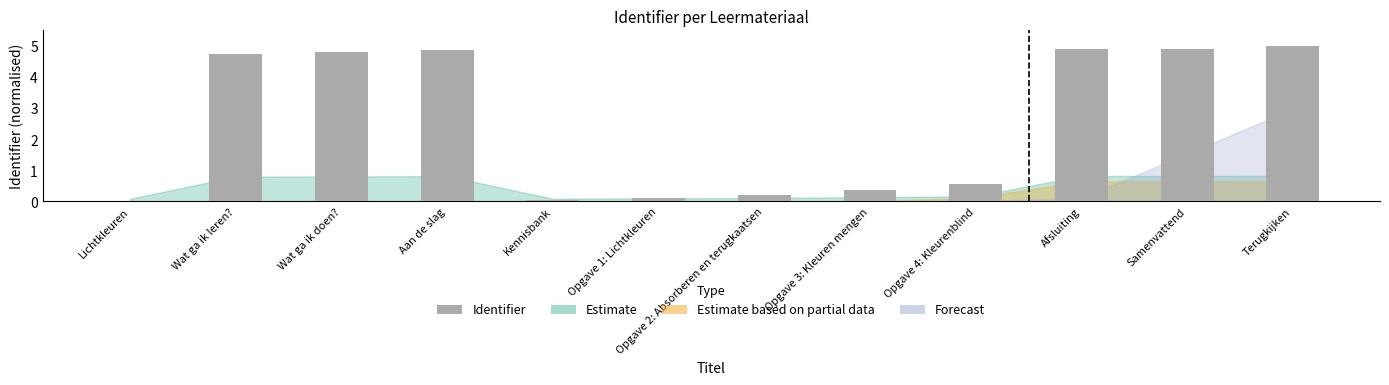

What is the difference between the values at Opgave 3: Kleuren mengen and Kennisbank?

0.3